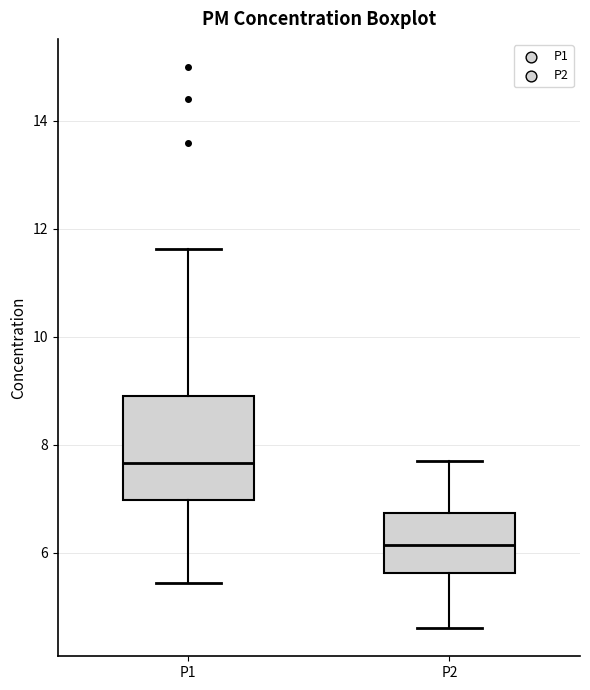

Reading left to right, read every box against the y-axis: the position of its median line, the range the box covers, and the ends of its whiskers. The values are not printed on the chart, so give them approximately, as read against the axis.

P1: median 7.6, box 7.0 to 8.8, whiskers 5.4 to 11.6
P2: median 6.2, box 5.6 to 6.8, whiskers 4.6 to 7.8